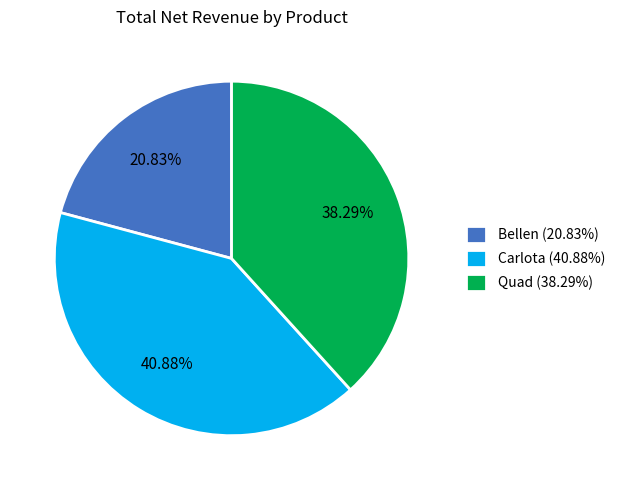

Is it true that Carlota is 41% of the pie?

True